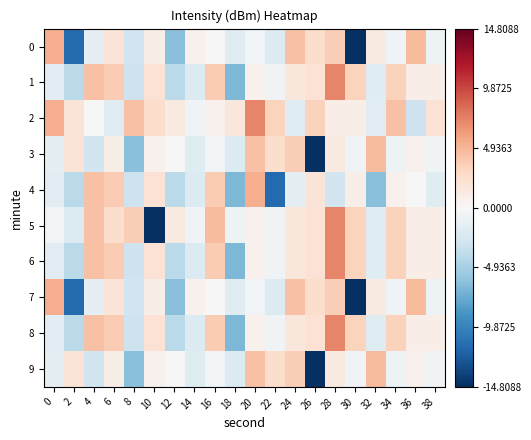

What is the minimum value shown in the chart?

-14.8